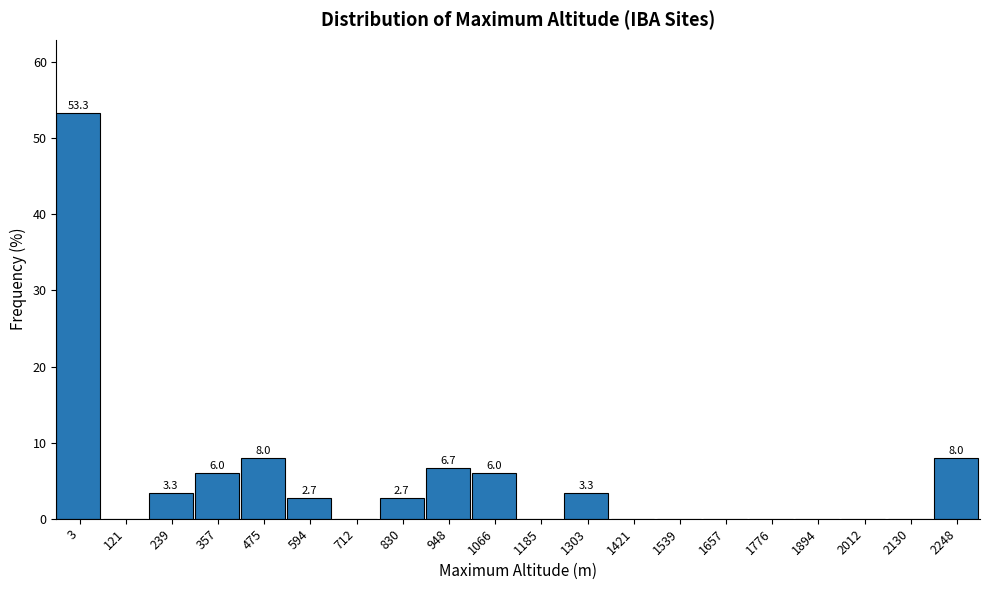

Reading left to right, transcribe all the data shown in this chart.

3=53.3	121=0.0	239=3.3	357=6.0	475=8.0	594=2.7	712=0.0	830=2.7	948=6.7	1066=6.0	1185=0.0	1303=3.3	1421=0.0	1539=0.0	1657=0.0	1776=0.0	1894=0.0	2012=0.0	2130=0.0	2248=8.0